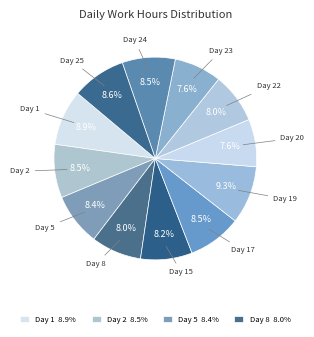

What is the smallest slice in the pie chart?

Day 23